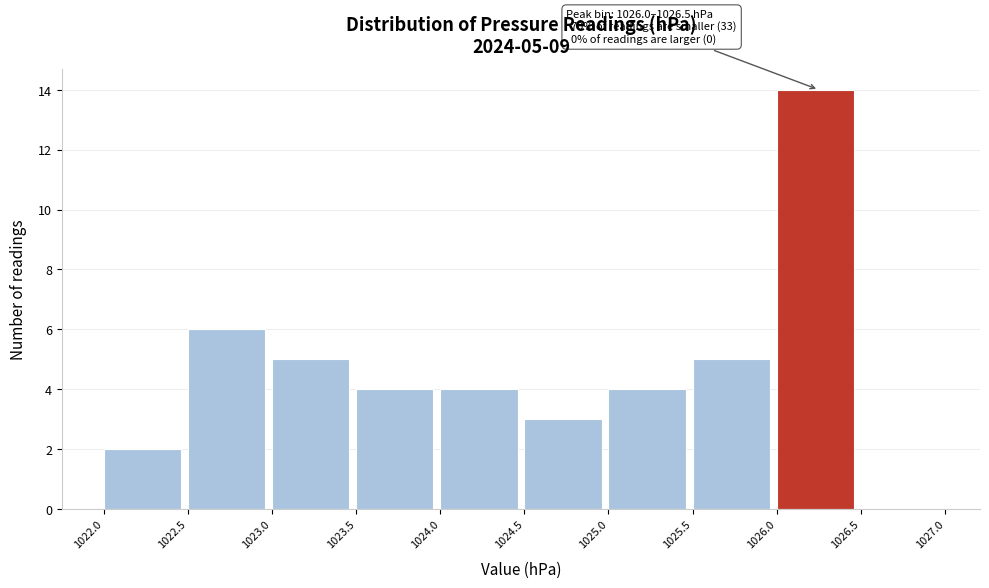

Which range on the x-axis has the tallest bar?

1026.0 to 1026.5